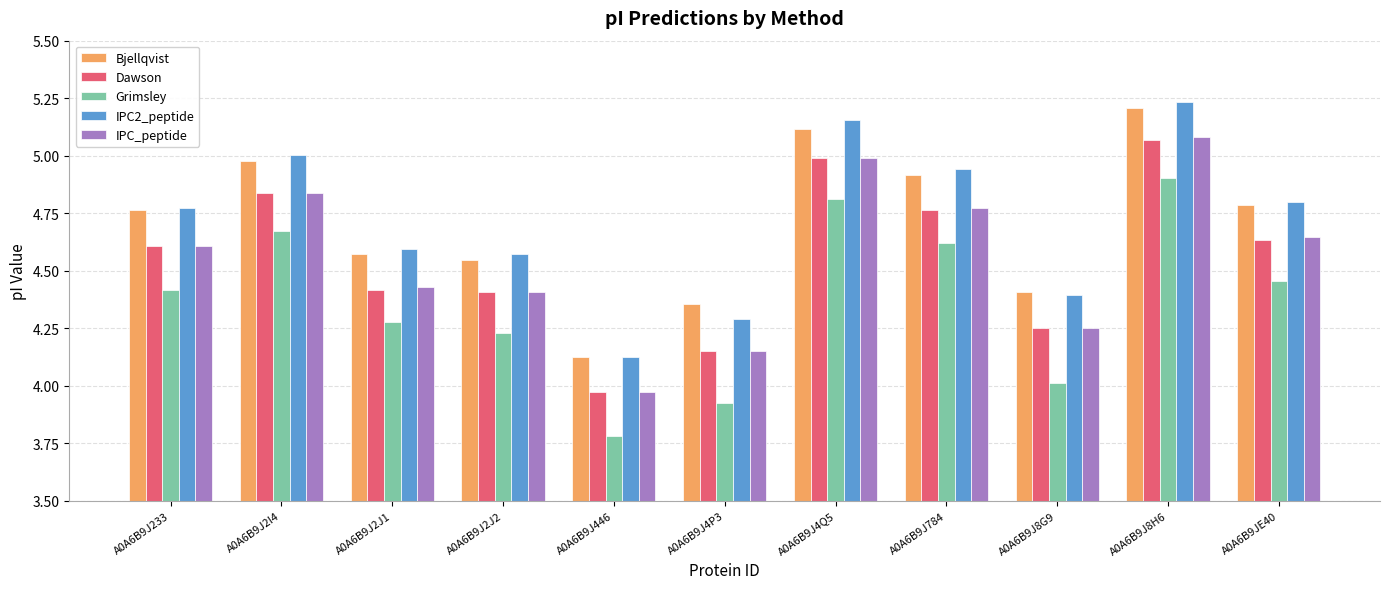

What are all the series names shown in the legend?

Bjellqvist, Dawson, Grimsley, IPC2_peptide, IPC_peptide